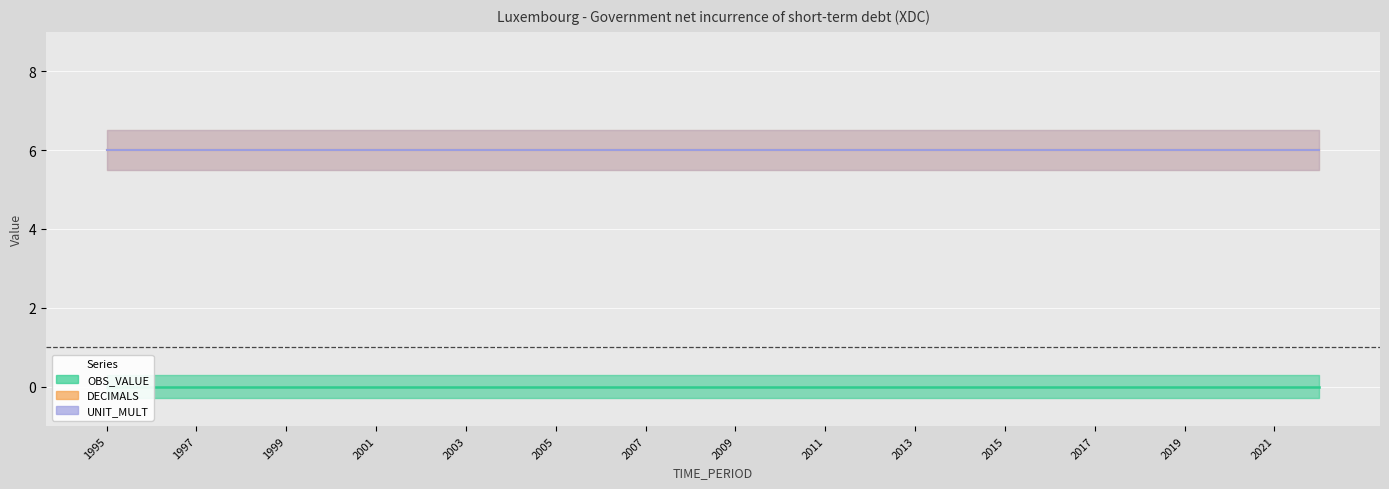

Reading right to left, list all the values displayed in this chart.

OBS_VALUE: 2022=0	2021=0	2020=0	2019=0	2018=0	2017=0	2016=0	2015=0	2014=0	2013=0	2012=0	2011=0	2010=0	2009=0	2008=0	2007=0	2006=0	2005=0	2004=0	2003=0	2002=0	2001=0	2000=0	1999=0	1998=0	1997=0	1996=0	1995=0
DECIMALS: 2022=6	2021=6	2020=6	2019=6	2018=6	2017=6	2016=6	2015=6	2014=6	2013=6	2012=6	2011=6	2010=6	2009=6	2008=6	2007=6	2006=6	2005=6	2004=6	2003=6	2002=6	2001=6	2000=6	1999=6	1998=6	1997=6	1996=6	1995=6
UNIT_MULT: 2022=6	2021=6	2020=6	2019=6	2018=6	2017=6	2016=6	2015=6	2014=6	2013=6	2012=6	2011=6	2010=6	2009=6	2008=6	2007=6	2006=6	2005=6	2004=6	2003=6	2002=6	2001=6	2000=6	1999=6	1998=6	1997=6	1996=6	1995=6